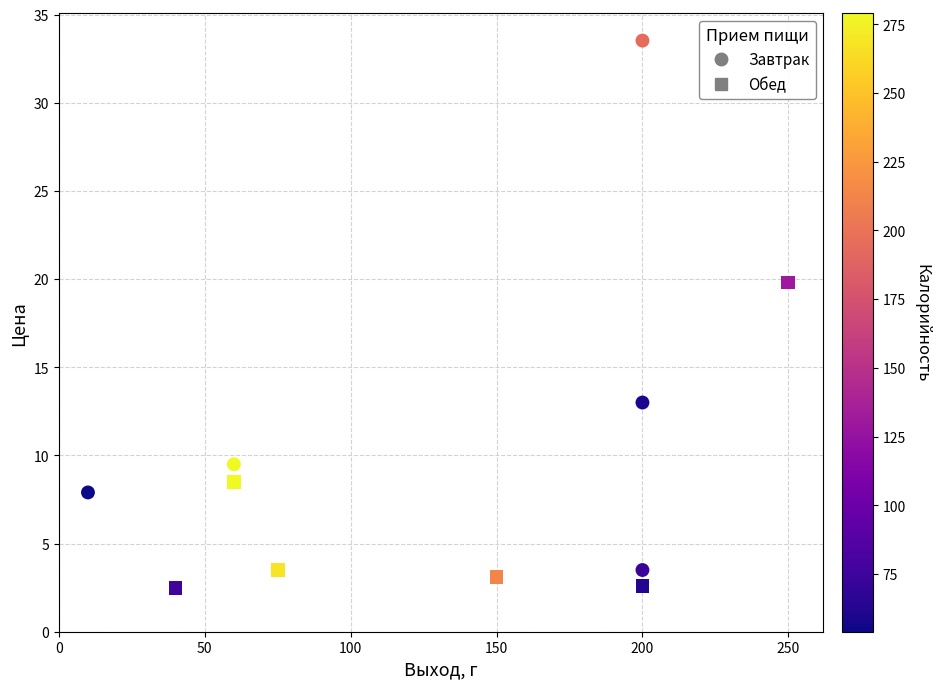

Which series has the largest Y range (max minus min)?

Завтрак